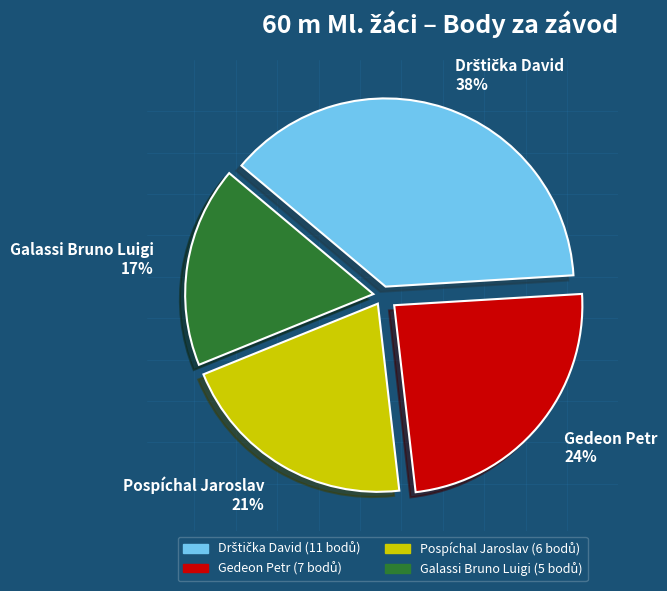

Which category has the smallest portion of the pie?

Galassi Bruno Luigi